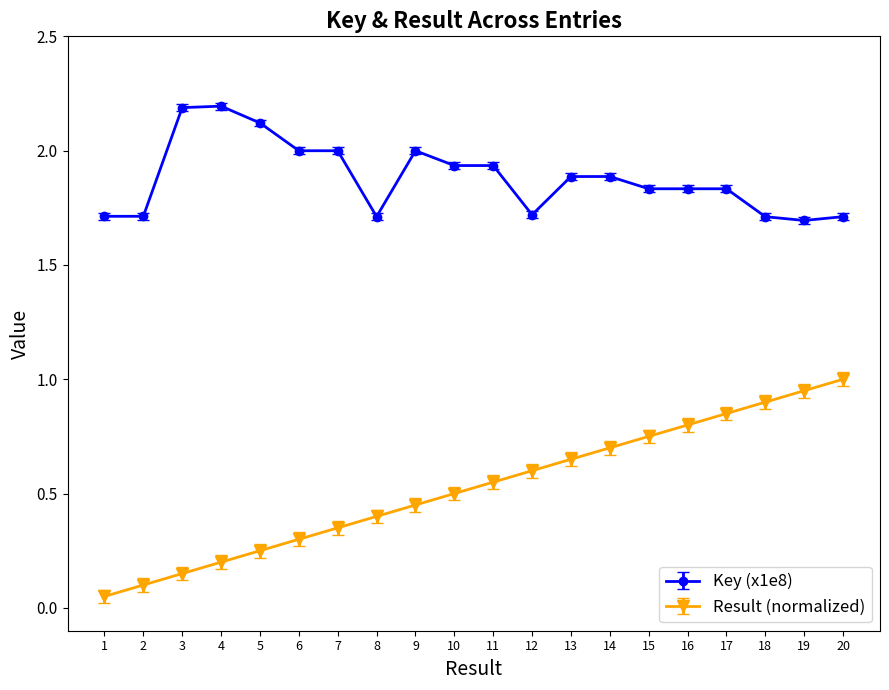

True or false: Key (x1e8) has more than 2 points higher than both neighbors.

True